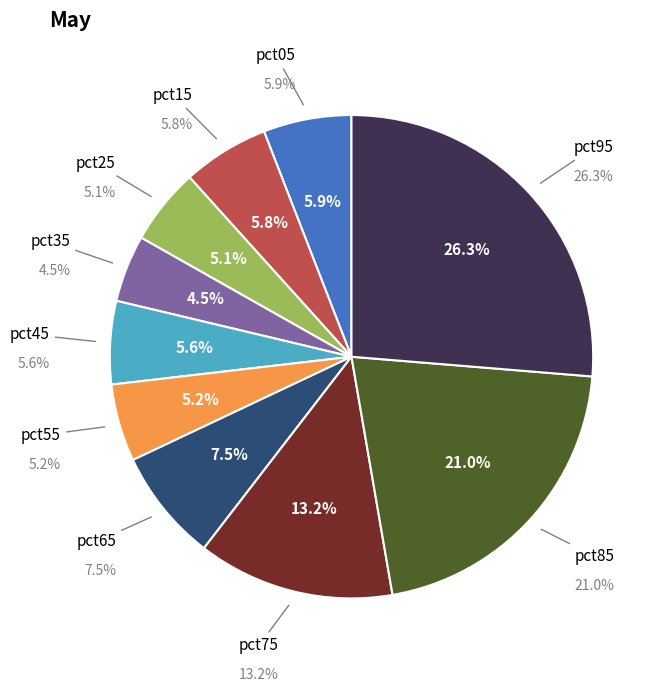

The pct55 slice represents 1% of the pie. True or false?

False